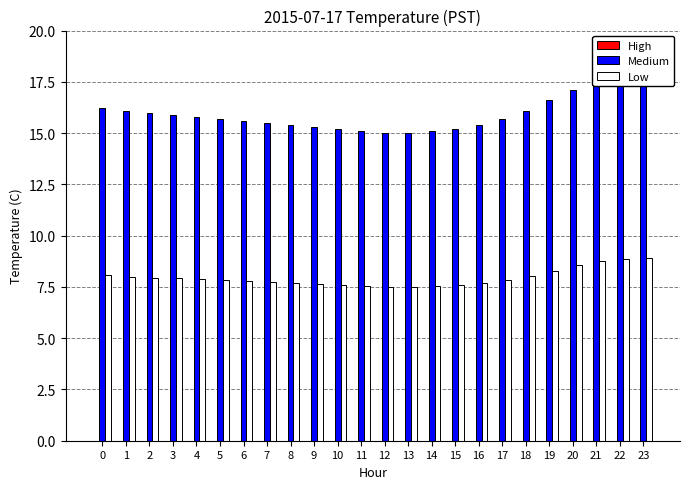

Are the bars grouped side by side (vs. stacked)?

Yes